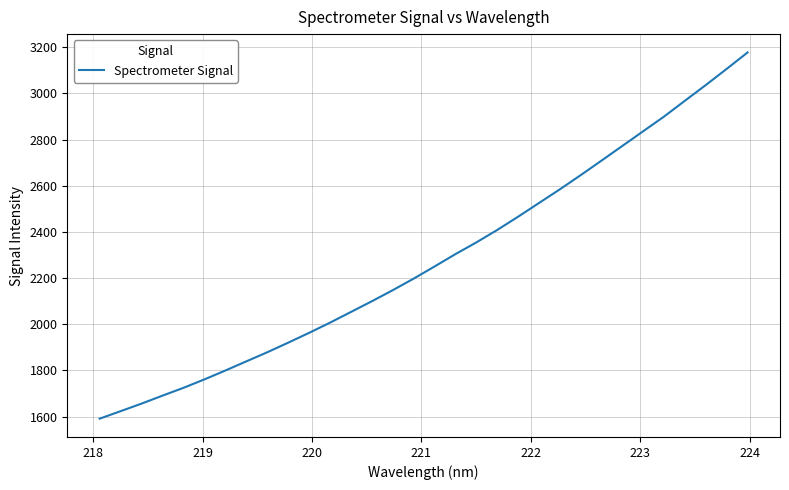

What is the difference between the maximum and minimum values?

1587.1